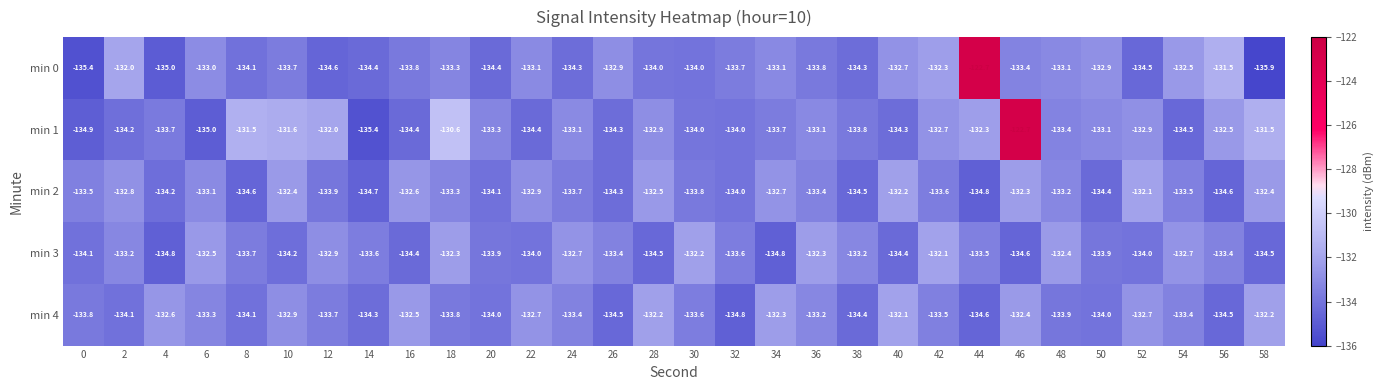

What is the greatest value displayed?

-122.7